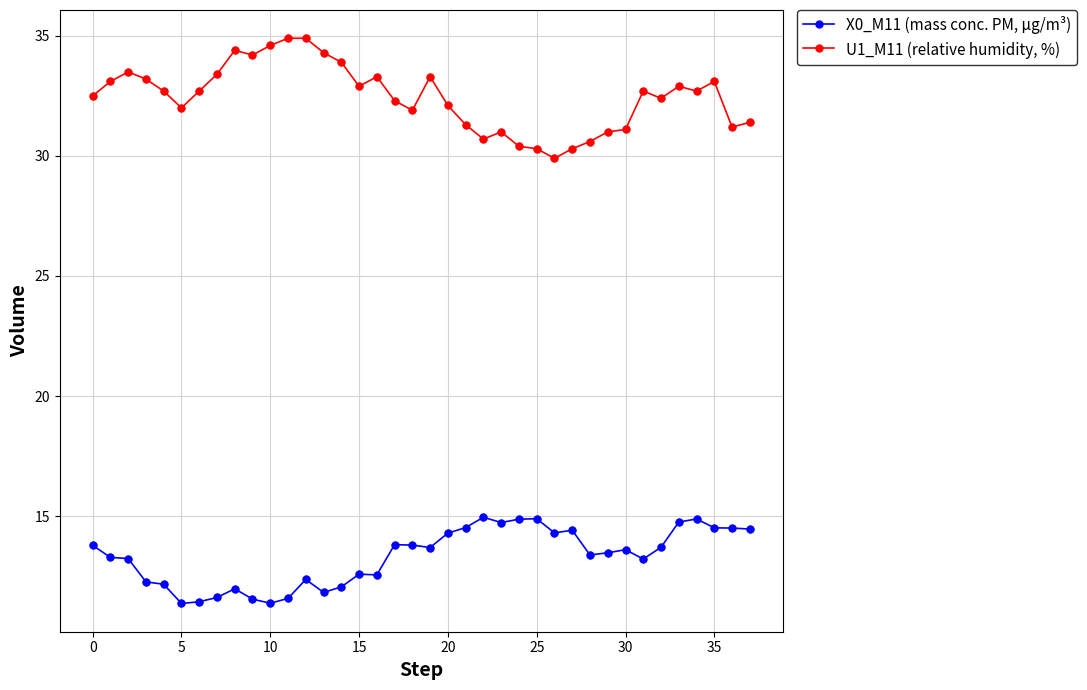

Which series has the largest total across all categories?

U1_M11 (relative humidity, %)